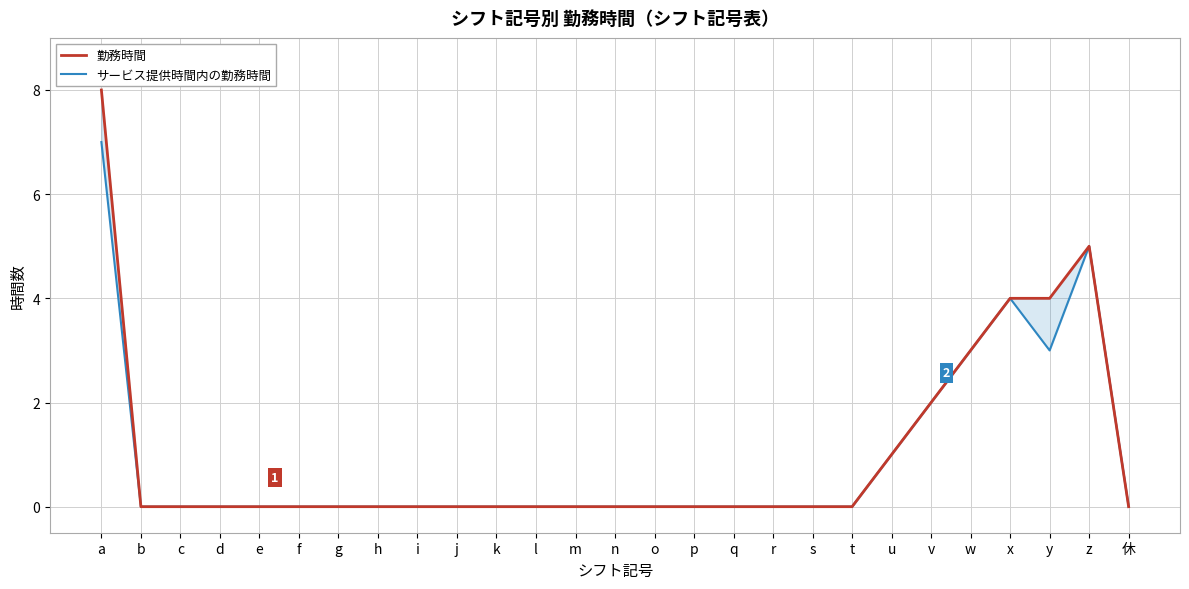

The 勤務時間 series shows 8 at a. True or false?

True